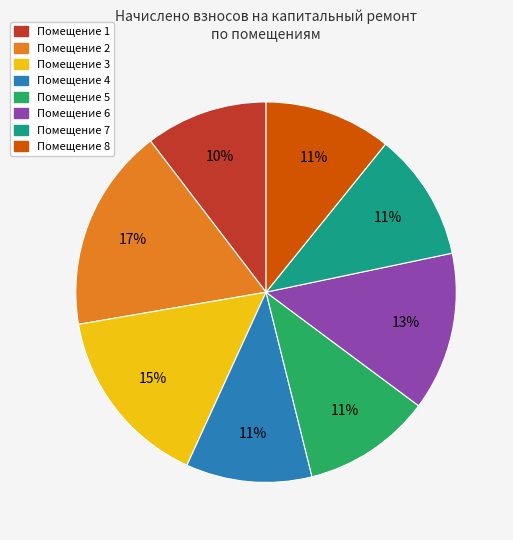

To the nearest percent, what is the difference between the largest and smallest slice percentages?

7%